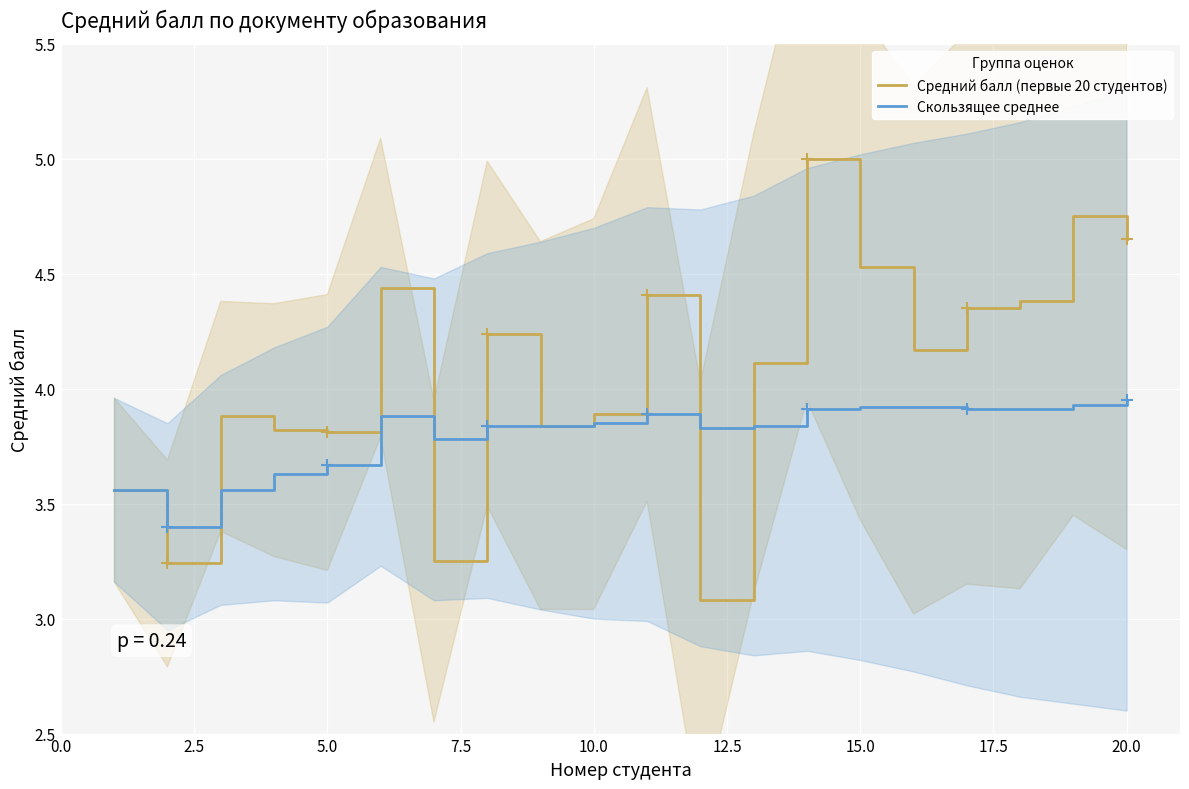

What is the lowest value of the Скользящее среднее series?

3.4